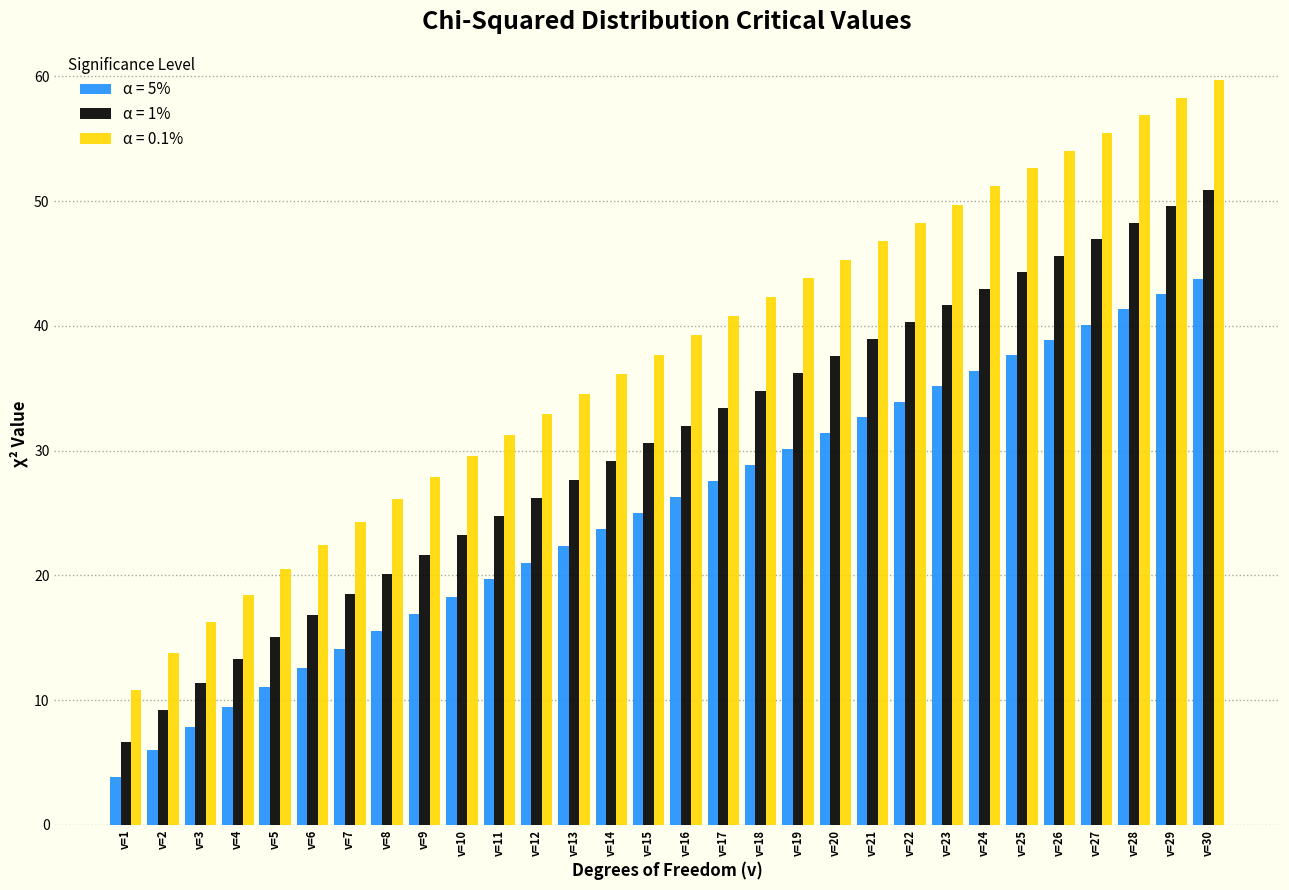

What is the sum of the α = 0.1% values at v=24 and v=17?

92.0